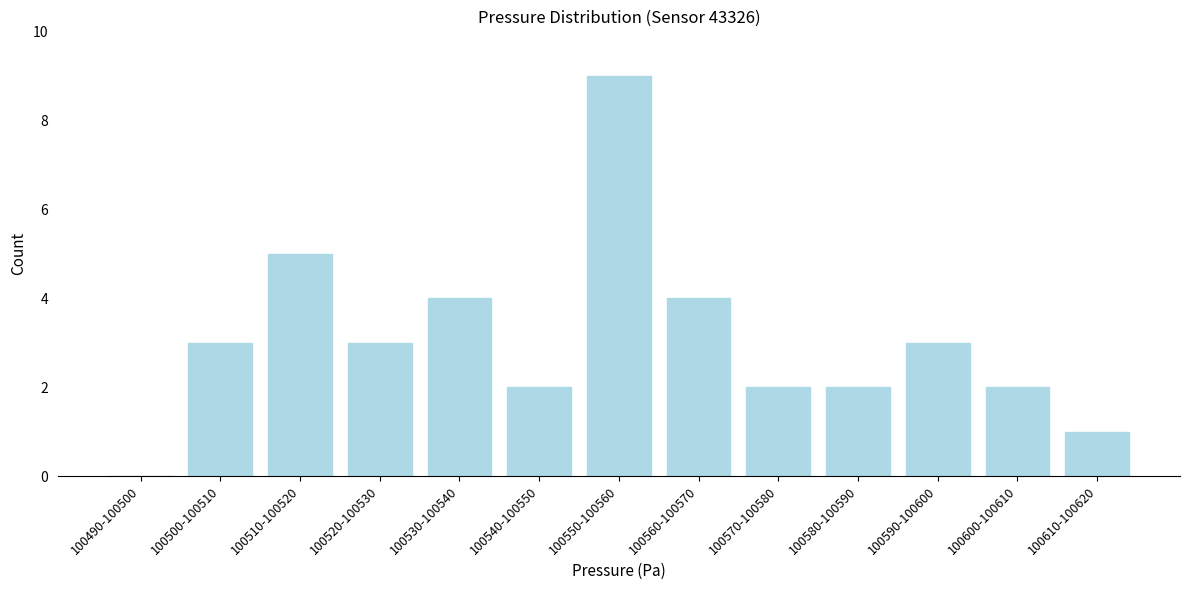

Reading right to left, what are all the values shown in this chart?

100610-100620=1	100600-100610=2	100590-100600=3	100580-100590=2	100570-100580=2	100560-100570=4	100550-100560=9	100540-100550=2	100530-100540=4	100520-100530=3	100510-100520=5	100500-100510=3	100490-100500=0